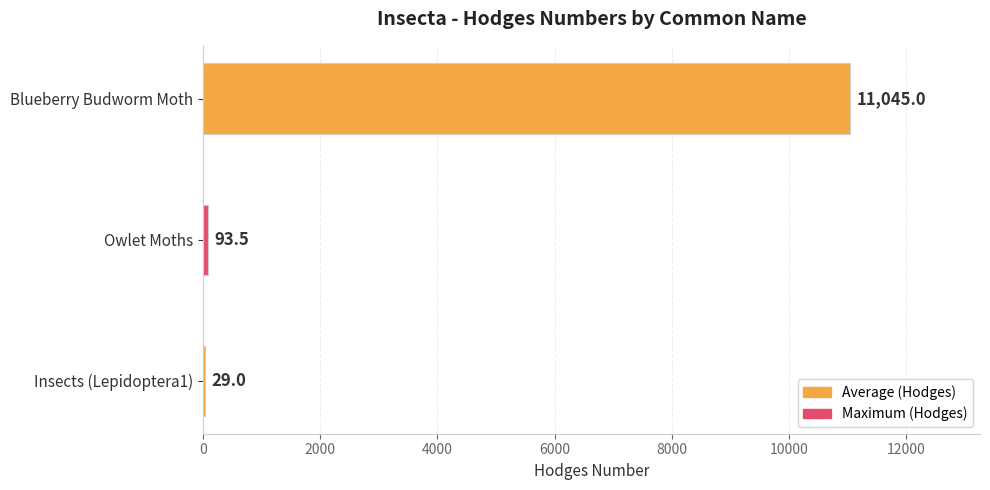

Which category has the highest value across all series?

Blueberry Budworm Moth